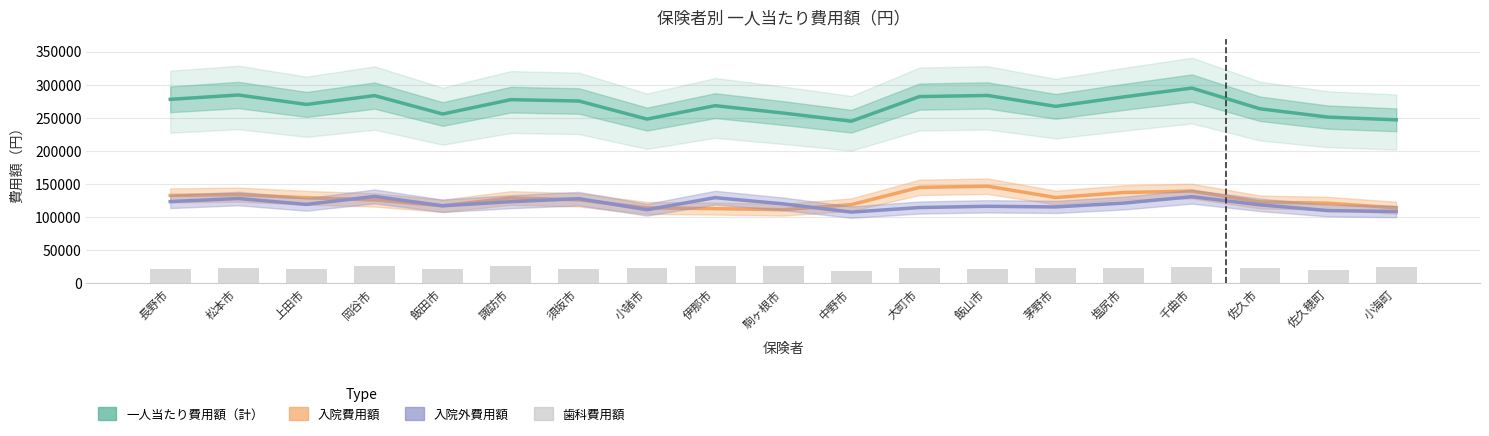

Reading right to left, list all the values displayed in this chart.

入院費用額: 113964.4	120787.4	122688.1	139161.7	137004.5	129436.7	146533.3	144768.6	118685.5	111051.9	112689.3	113717.4	126020.5	128758.9	116954.1	125823.5	129084.6	133790.6	132626.5
入院外費用額: 108309.7	109671.5	118372.9	130659.6	121028.8	115218.4	116175.6	114300.5	107397.8	119848.8	129236.9	110997.6	127724.7	123135.5	116927.5	131118.3	119024.2	127937.6	123329.3
一人当たり費用額（計）: 246830.5	250923.3	263525.1	294823.4	281489.1	267148.0	283679.4	281946.2	244763.6	257052.9	268252.4	247958.2	275262.5	277316.4	255628.3	283443.1	270075.7	284359.1	277790.1
歯科費用額: 24556.4	20464.3	22464.2	25002.1	23455.8	22492.9	20970.5	22877.1	18680.2	26152.2	26326.2	23243.2	21517.3	25422.0	21746.7	26501.3	21966.9	22630.9	21834.3